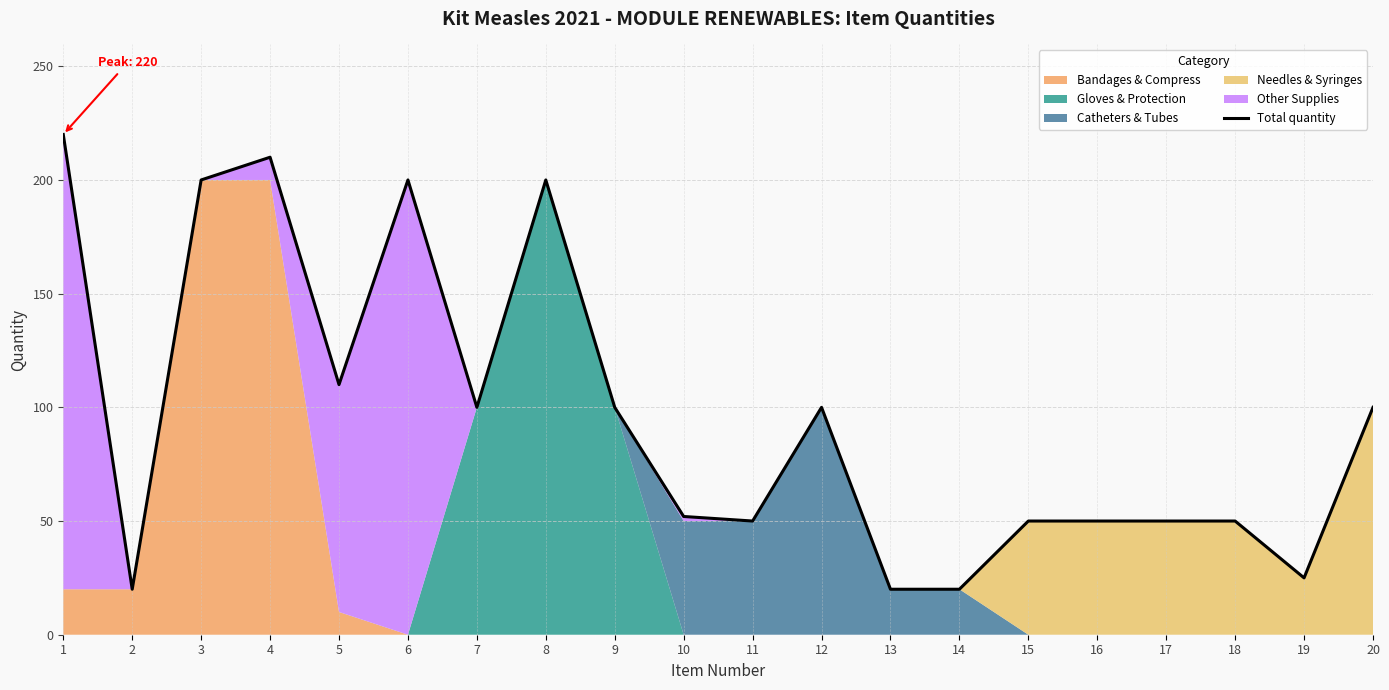

Reading right to left, what are all the values shown in this chart?

20=100	19=25	18=50	17=50	16=50	15=50	14=20	13=20	12=100	11=50	10=52	9=100	8=200	7=100	6=200	5=110	4=210	3=200	2=20	1=220